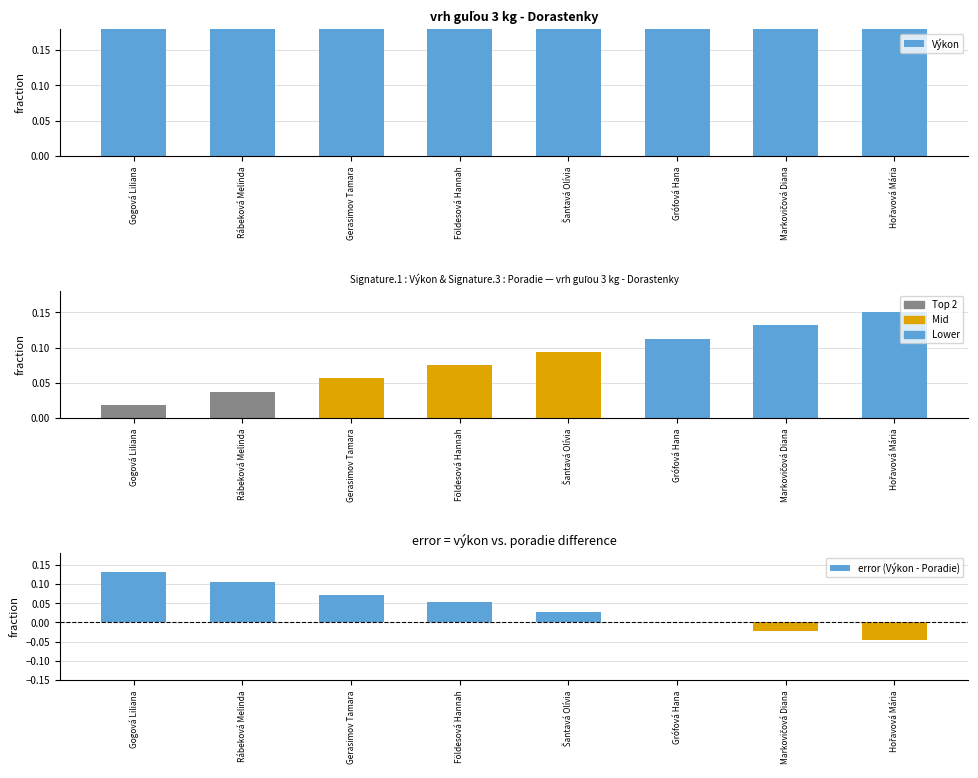

What is the total value across all series at Rábeková Melinda?

9.4